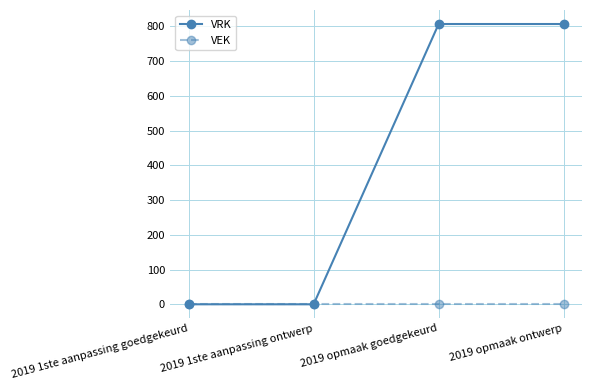

Rank the series by their maximum value, from lowest to highest.

VEK, VRK